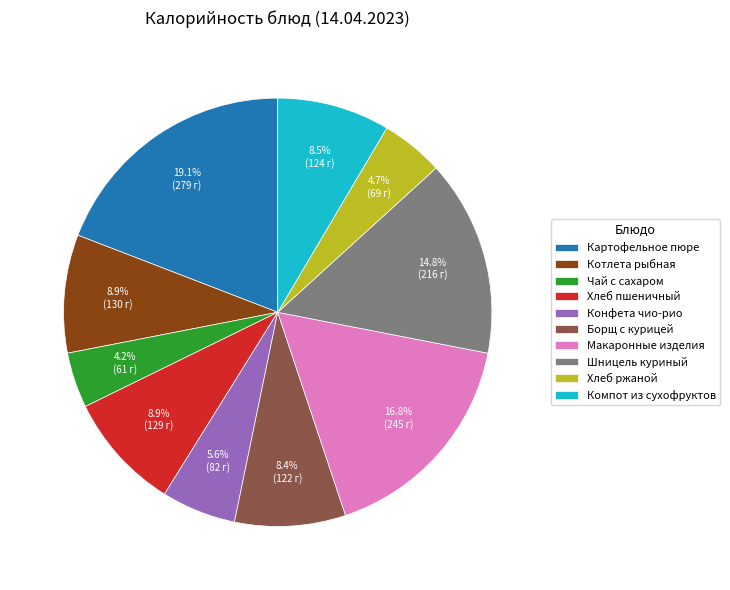

True or false: Хлеб пшеничный accounts for 9% of the total.

True